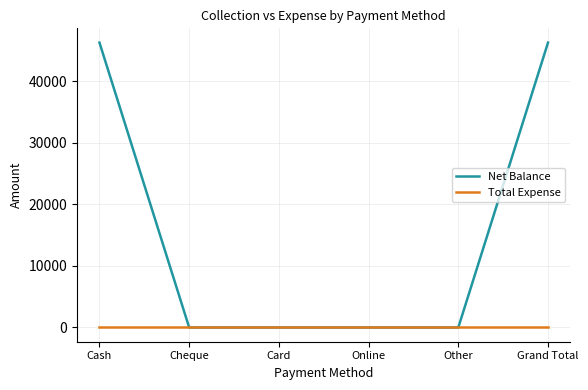

Reading left to right, what are all the values shown in this chart?

Net Balance: 46298	0	0	0	0	46298
Total Expense: 0	0	0	0	0	0